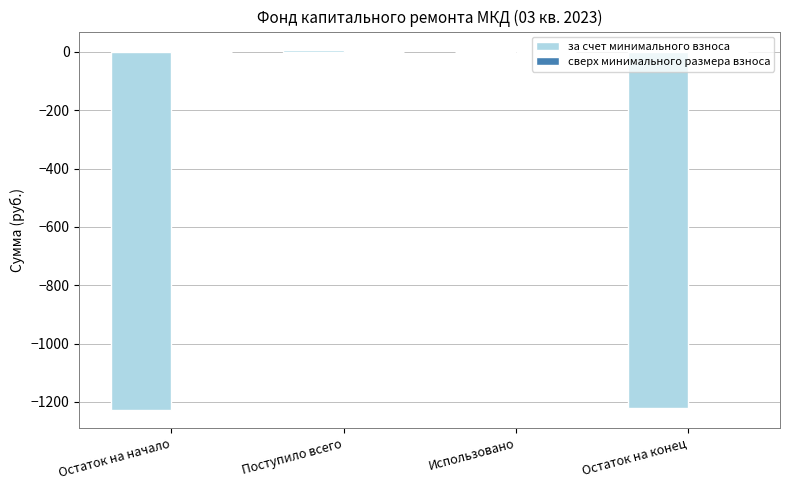

What is the sum of all values?

-2440.6